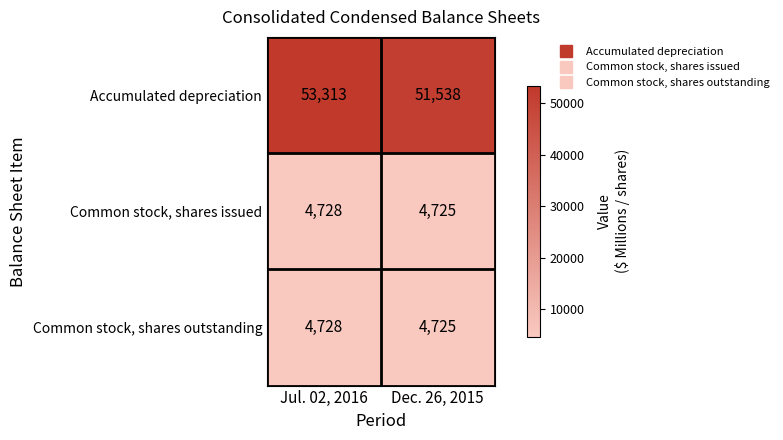

List the labels in order of Common stock, shares outstanding value, smallest first.

Dec. 26, 2015, Jul. 02, 2016